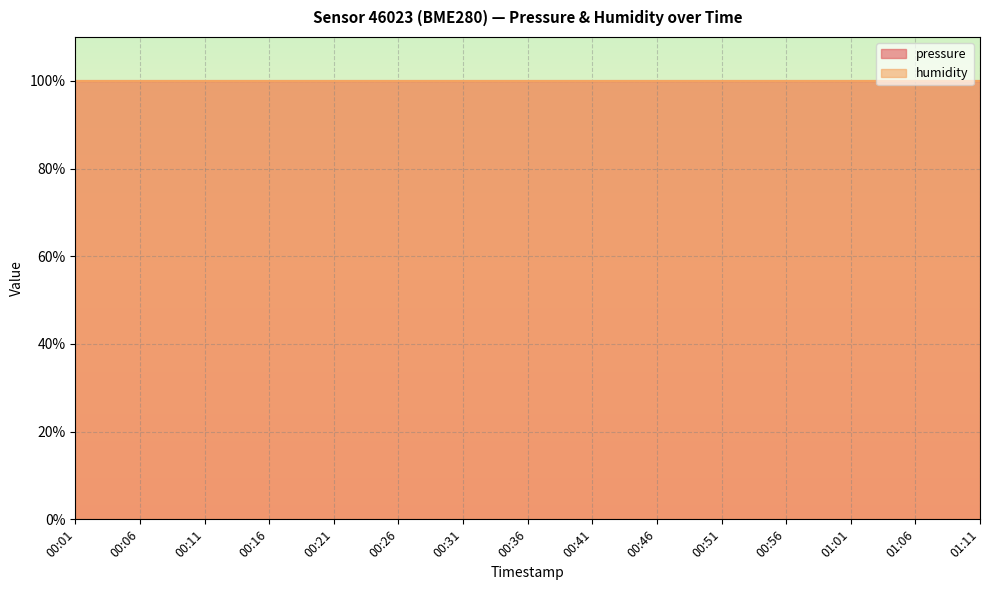

What is the value of the pressure point at the 8th from the left?

58004.2